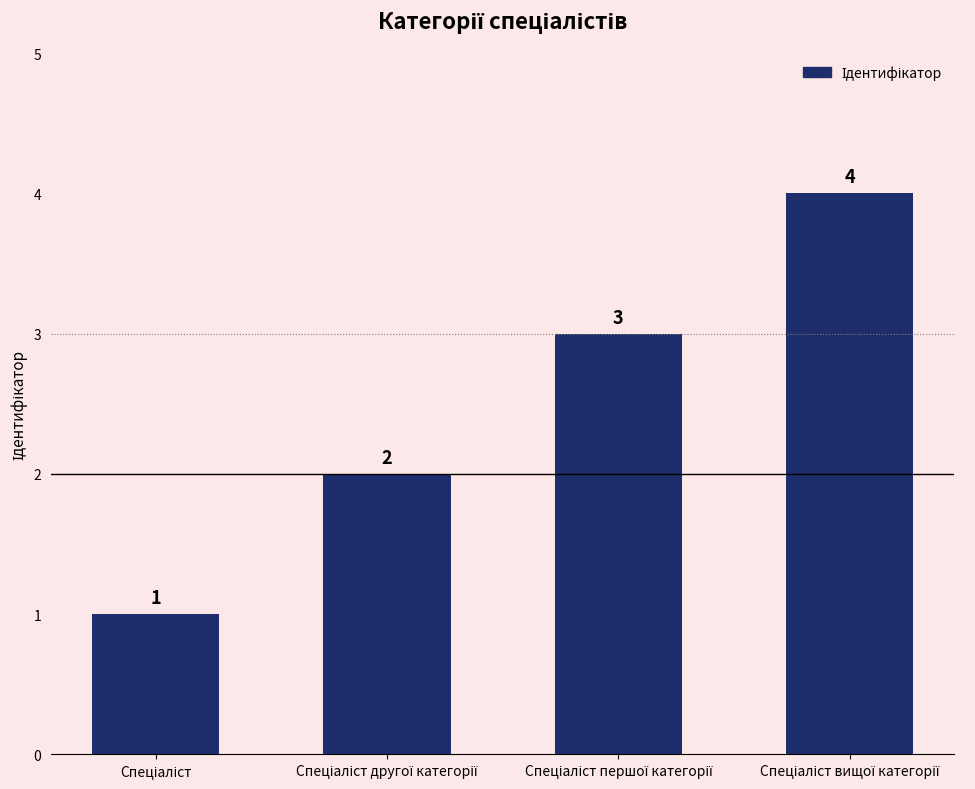

How many values are between 2 and 4?

3